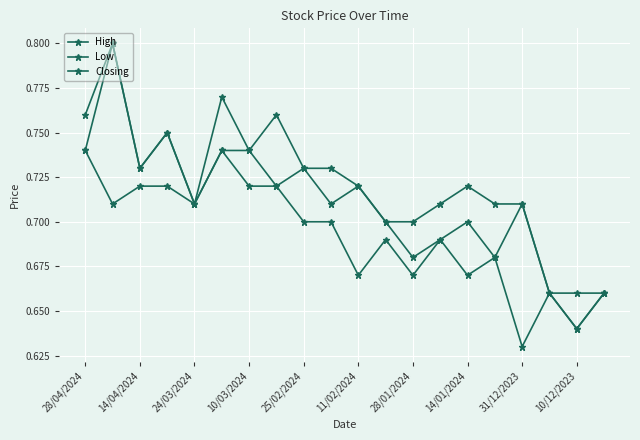

Which series has the largest total across all categories?

High